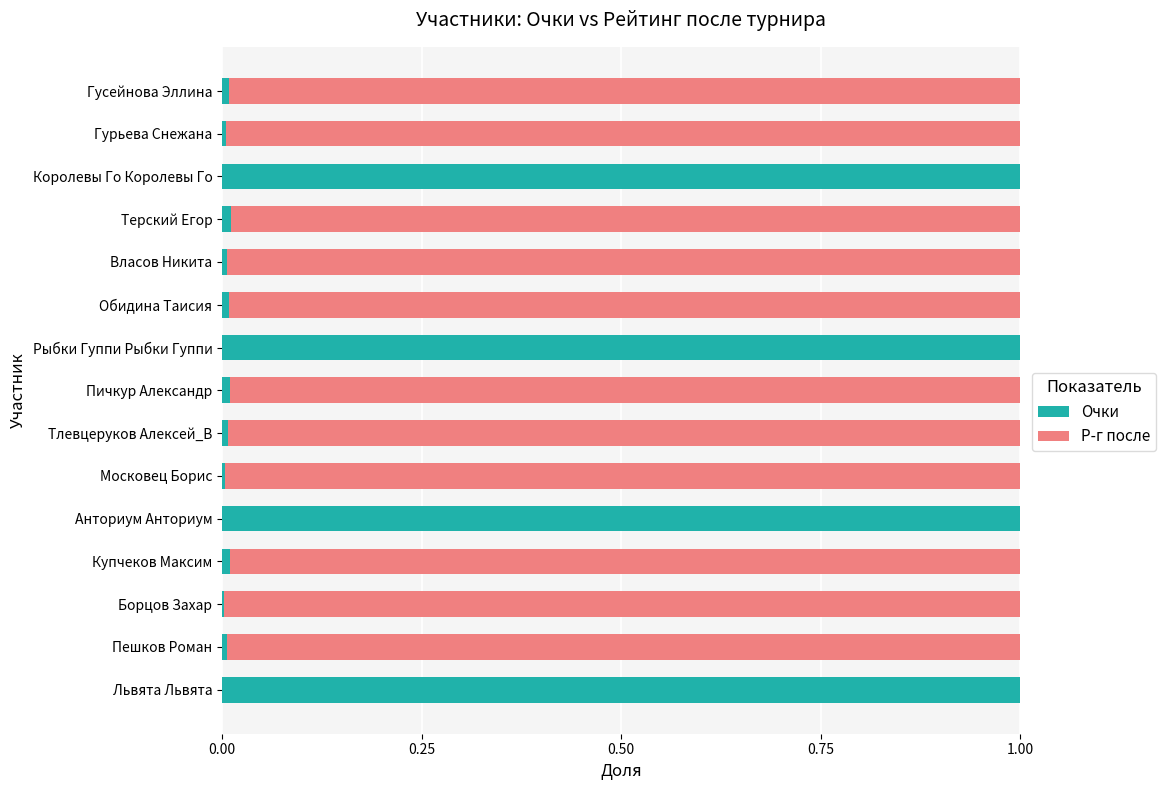

The Очки series shows 0.0 at Гусейнова Эллина. True or false?

True